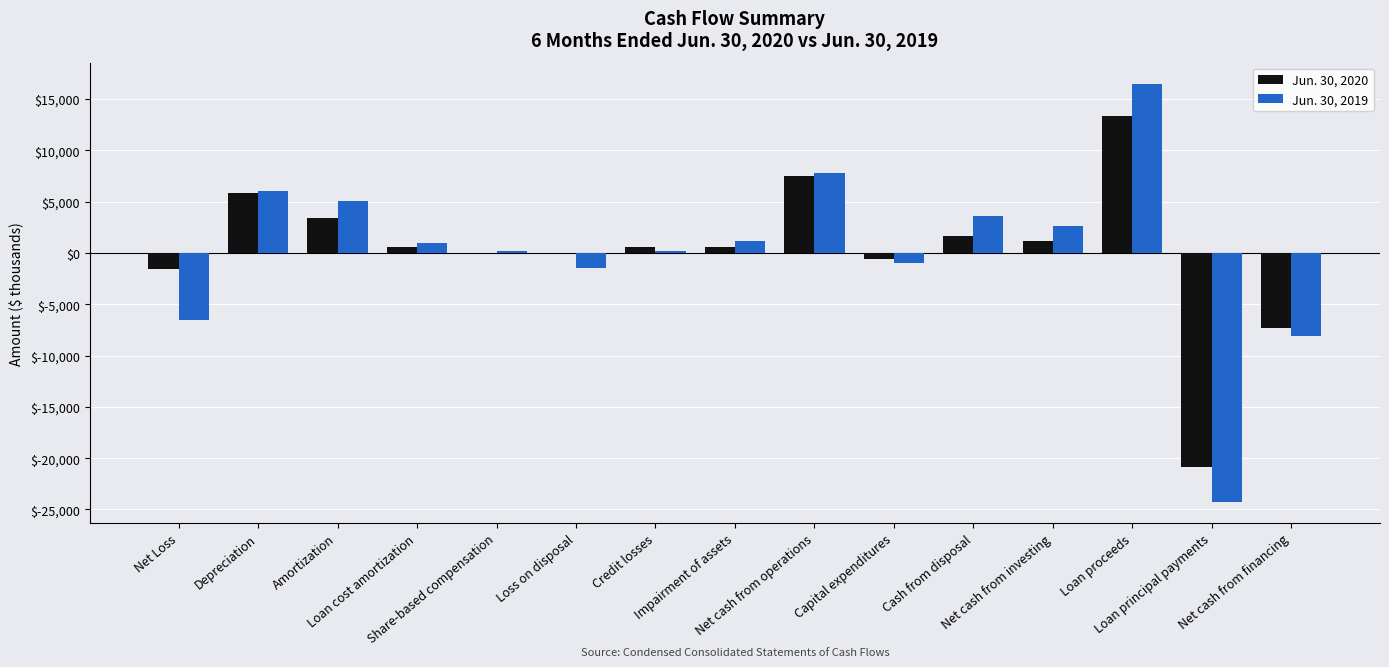

Which has a higher value, Amortization or Cash from disposal?

Amortization